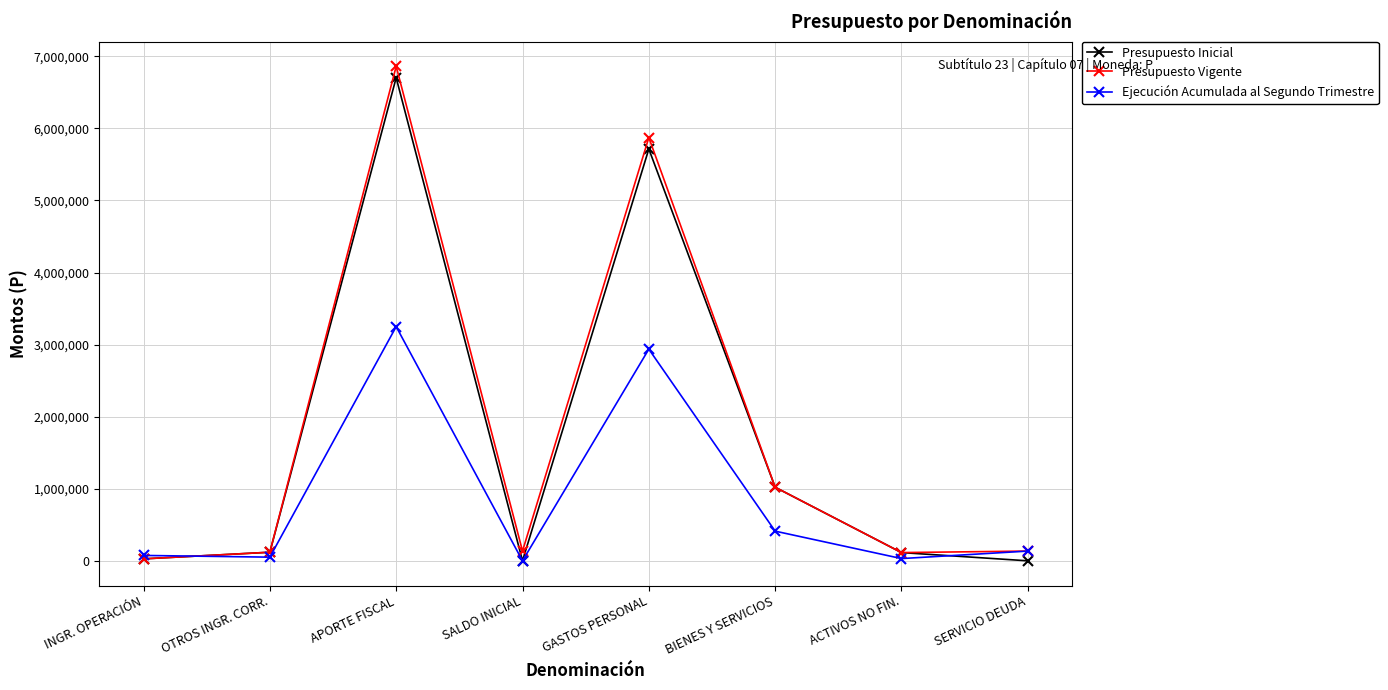

What is the maximum value for Ejecución Acumulada al Segundo Trimestre?

3249329